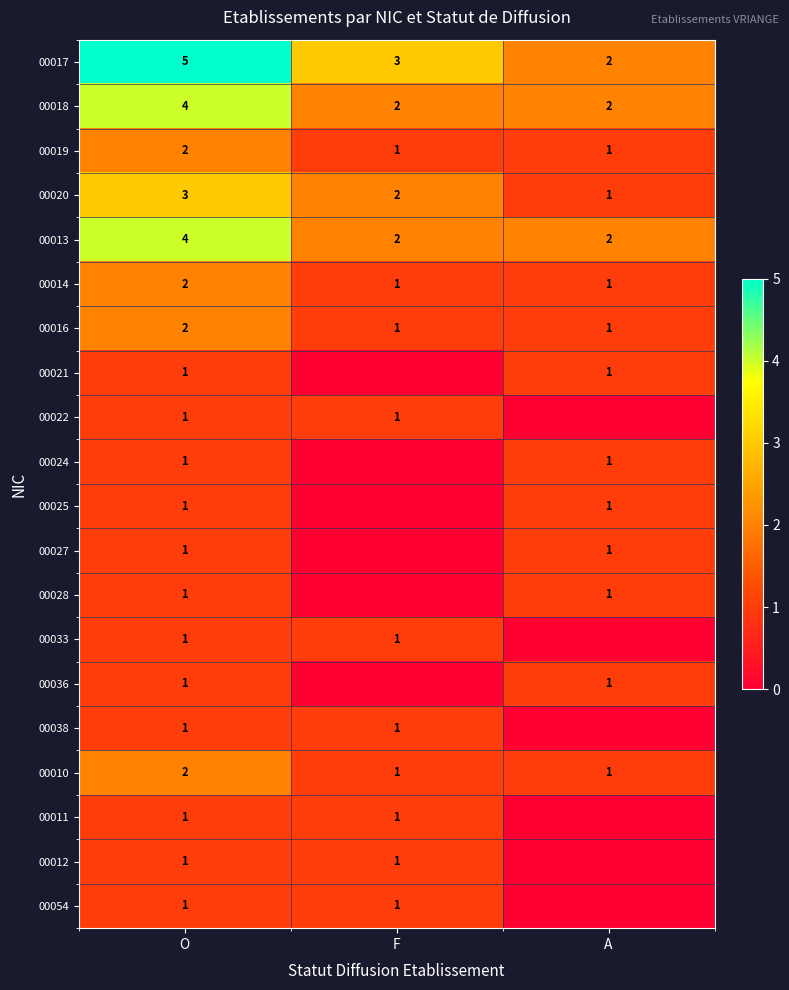

How many data points does each series have?

3